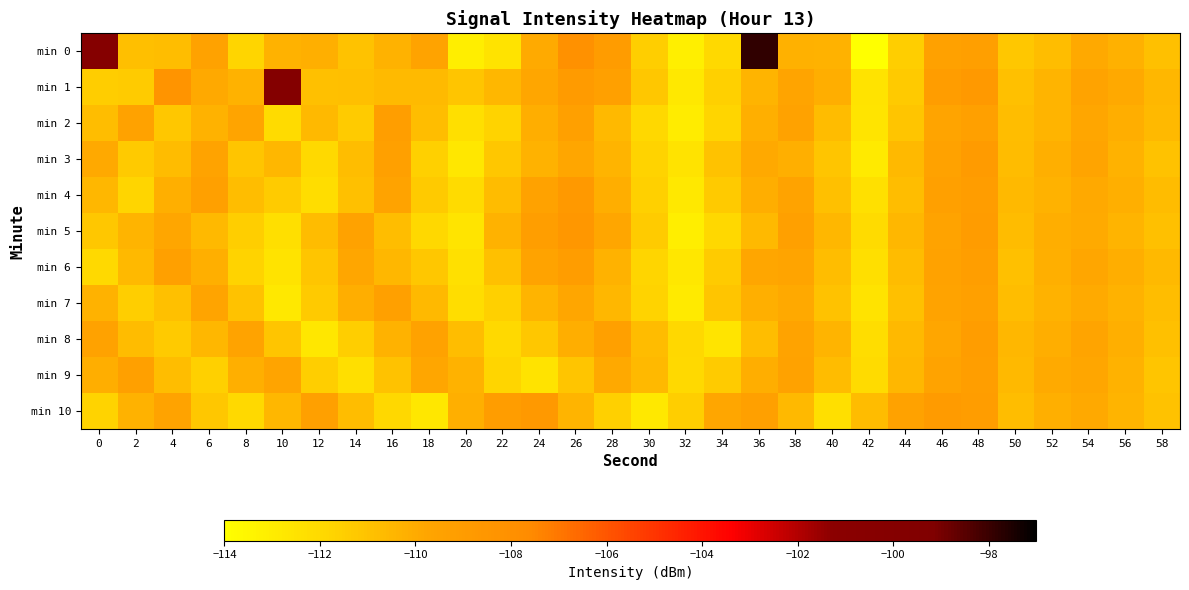

Reading left to right, extract all data points from this chart.

min 0: 0=-100.3	2=-110.8	4=-110.8	6=-109.5	8=-111.8	10=-110.3	12=-110.2	14=-111.0	16=-110.3	18=-109.6	20=-113.1	22=-112.5	24=-110.0	26=-108.2	28=-109.0	30=-111.5	32=-113.2	34=-112.0	36=-97.8	38=-110.2	40=-110.3	42=-114.0	44=-111.5	46=-109.4	48=-109.2	50=-111.2	52=-110.8	54=-109.9	56=-110.3	58=-110.9
min 1: 0=-111.4	2=-111.4	4=-108.3	6=-109.9	8=-110.3	10=-100.1	12=-110.9	14=-110.8	16=-110.6	18=-110.6	20=-111.1	22=-110.5	24=-109.8	26=-108.9	28=-109.3	30=-111.2	32=-112.8	34=-111.6	36=-110.4	38=-109.7	40=-110.1	42=-112.5	44=-111.3	46=-109.1	48=-108.8	50=-110.9	52=-110.4	54=-109.6	56=-109.9	58=-110.5
min 2: 0=-110.8	2=-109.5	4=-111.2	6=-110.3	8=-109.7	10=-112.1	12=-110.6	14=-111.4	16=-109.2	18=-110.8	20=-112.3	22=-111.7	24=-110.1	26=-109.4	28=-110.6	30=-111.9	32=-113.0	34=-111.8	36=-110.2	38=-109.5	40=-110.7	42=-112.6	44=-111.1	46=-109.7	48=-109.3	50=-110.8	52=-110.4	54=-109.8	56=-110.1	58=-110.6
min 3: 0=-109.9	2=-111.3	4=-110.7	6=-109.6	8=-111.1	10=-110.5	12=-112.0	14=-110.8	16=-109.4	18=-111.6	20=-112.7	22=-111.2	24=-110.3	26=-109.8	28=-110.4	30=-111.7	32=-112.5	34=-111.0	36=-109.9	38=-110.2	40=-111.1	42=-112.9	44=-110.6	46=-109.5	48=-108.9	50=-110.7	52=-110.2	54=-109.7	56=-110.3	58=-111.0
min 4: 0=-110.5	2=-111.8	4=-110.2	6=-109.3	8=-110.8	10=-111.4	12=-112.2	14=-110.9	16=-109.6	18=-111.3	20=-112.1	22=-110.7	24=-109.5	26=-108.7	28=-110.1	30=-111.6	32=-112.8	34=-111.3	36=-110.1	38=-109.6	40=-110.9	42=-112.4	44=-110.8	46=-109.4	48=-109.1	50=-110.6	52=-110.3	54=-109.9	56=-110.2	58=-110.7
min 5: 0=-111.2	2=-110.4	4=-109.8	6=-110.6	8=-111.5	10=-112.3	12=-110.7	14=-109.5	16=-110.8	18=-111.9	20=-112.6	22=-110.3	24=-109.2	26=-108.6	28=-109.8	30=-111.4	32=-113.1	34=-111.9	36=-110.6	38=-109.4	40=-110.5	42=-112.1	44=-110.5	46=-109.6	48=-109.0	50=-110.7	52=-110.1	54=-110.0	56=-110.4	58=-110.9
min 6: 0=-112.0	2=-110.6	4=-109.4	6=-110.2	8=-111.7	10=-112.5	12=-111.1	14=-109.8	16=-110.5	18=-111.2	20=-112.4	22=-110.9	24=-109.6	26=-109.1	28=-110.3	30=-111.8	32=-112.7	34=-111.4	36=-109.8	38=-109.7	40=-110.8	42=-112.3	44=-110.7	46=-109.5	48=-109.2	50=-110.9	52=-110.2	54=-109.8	56=-110.1	58=-110.6
min 7: 0=-110.3	2=-111.5	4=-110.9	6=-109.7	8=-111.0	10=-112.8	12=-111.3	14=-110.1	16=-109.3	18=-110.6	20=-112.2	22=-111.6	24=-110.4	26=-109.8	28=-110.5	30=-111.7	32=-112.9	34=-111.1	36=-110.2	38=-109.9	40=-111.0	42=-112.5	44=-110.9	46=-109.6	48=-109.3	50=-110.8	52=-110.3	54=-110.0	56=-110.3	58=-110.8
min 8: 0=-109.5	2=-110.7	4=-111.3	6=-110.5	8=-109.6	10=-111.1	12=-112.7	14=-111.5	16=-110.3	18=-109.5	20=-110.8	22=-112.0	24=-111.2	26=-110.1	28=-109.4	30=-110.7	32=-111.9	34=-112.6	36=-110.8	38=-109.6	40=-110.4	42=-112.2	44=-110.6	46=-109.8	48=-109.1	50=-110.5	52=-110.1	54=-109.7	56=-110.2	58=-110.9
min 9: 0=-110.1	2=-109.4	4=-110.8	6=-111.6	8=-110.2	10=-109.7	12=-111.5	14=-112.3	16=-111.0	18=-109.8	20=-110.3	22=-111.8	24=-112.5	26=-111.1	28=-109.9	30=-110.6	32=-112.0	34=-111.4	36=-110.1	38=-109.5	40=-110.7	42=-112.1	44=-110.5	46=-109.6	48=-109.2	50=-110.6	52=-110.0	54=-109.8	56=-110.3	58=-111.1
min 10: 0=-111.7	2=-110.3	4=-109.6	6=-111.2	8=-112.0	10=-110.5	12=-109.3	14=-110.8	16=-111.9	18=-112.7	20=-110.2	22=-109.1	24=-108.8	26=-110.4	28=-111.6	30=-112.8	32=-111.5	34=-109.8	36=-109.4	38=-110.6	40=-112.3	42=-110.7	44=-109.5	46=-108.9	48=-109.1	50=-110.8	52=-110.2	54=-109.9	56=-110.4	58=-111.0